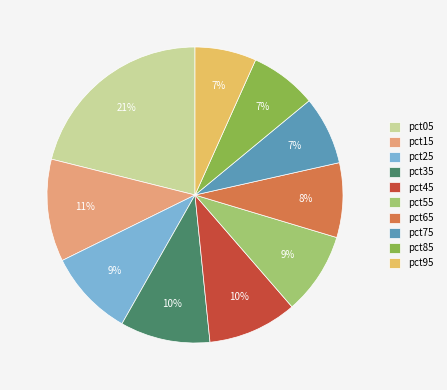

What percentage is the pct15 slice, to the nearest percent?

11%